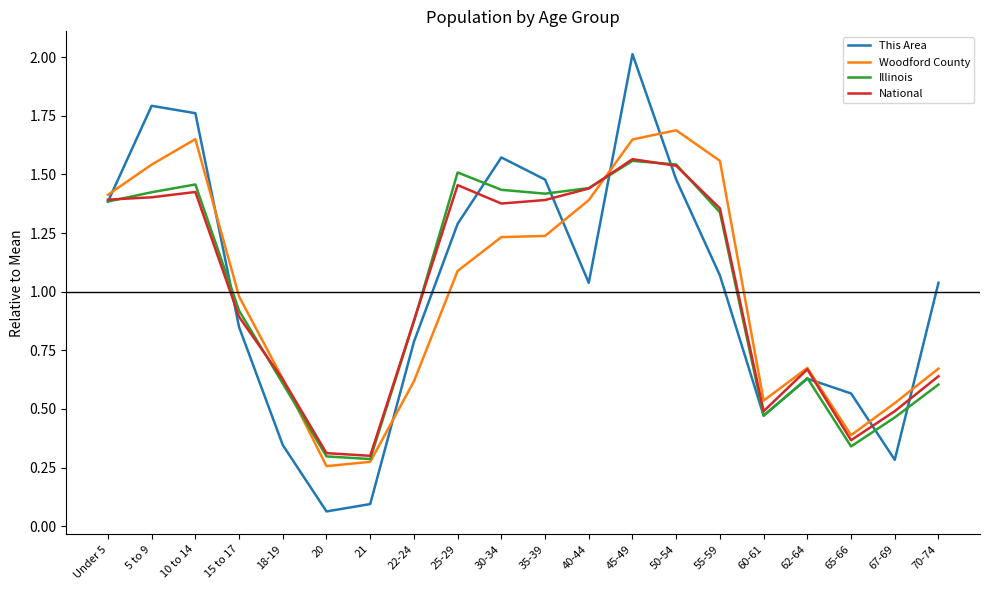

How many values in the National series are below 1?

10